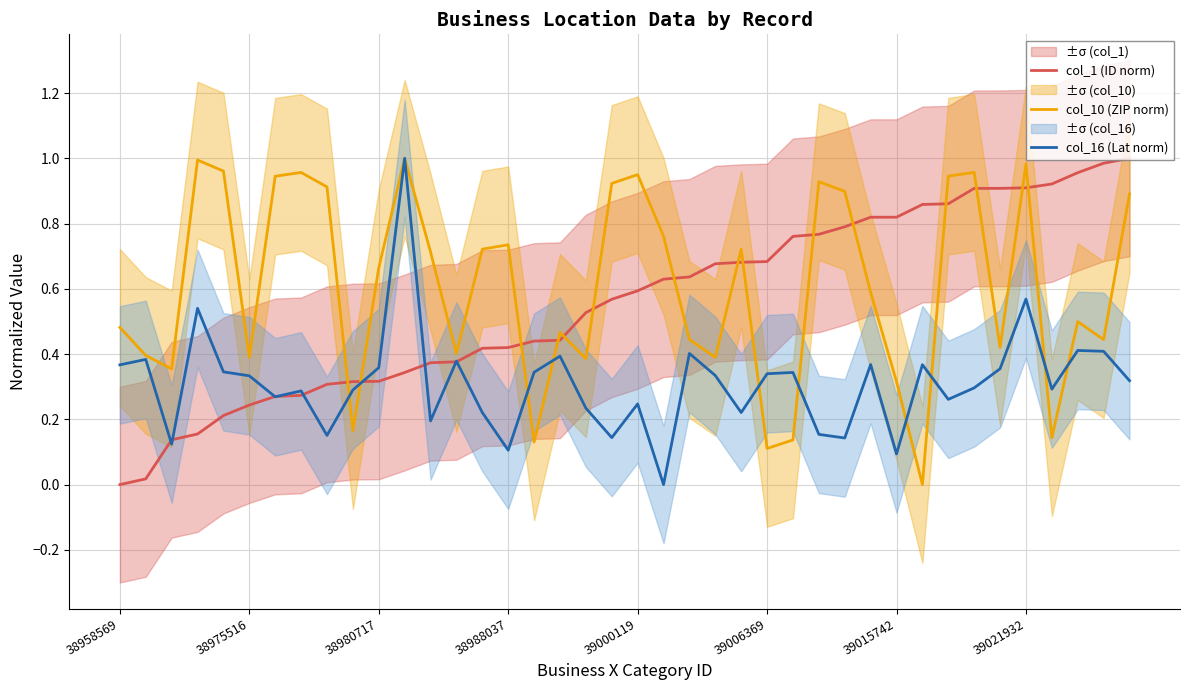

At which category is the sum across all series the highest?

39021932